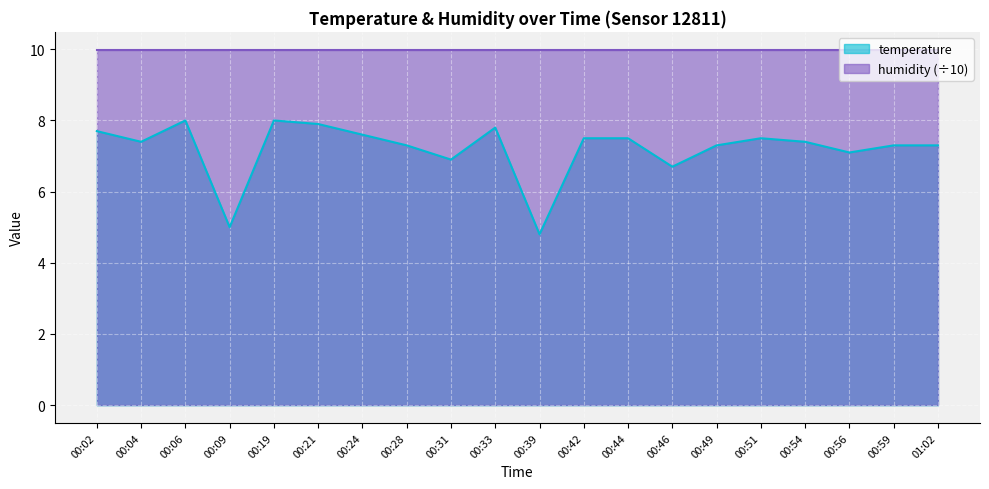

How many lines are shown in the chart?

2